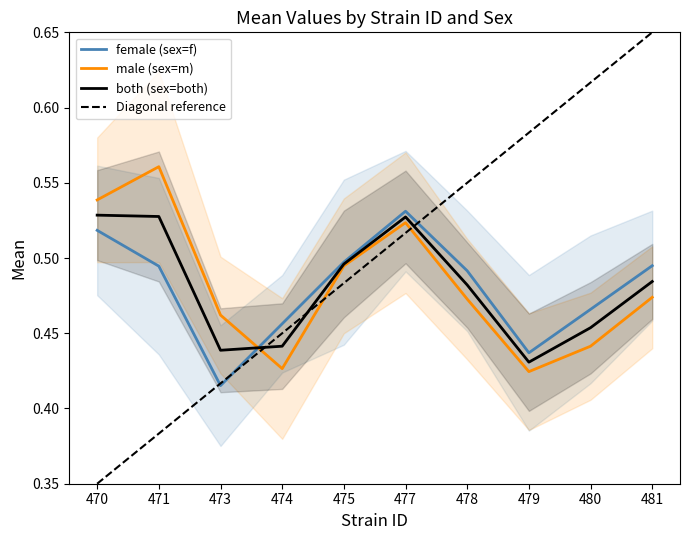

Between 475 and 480, which is larger?

475